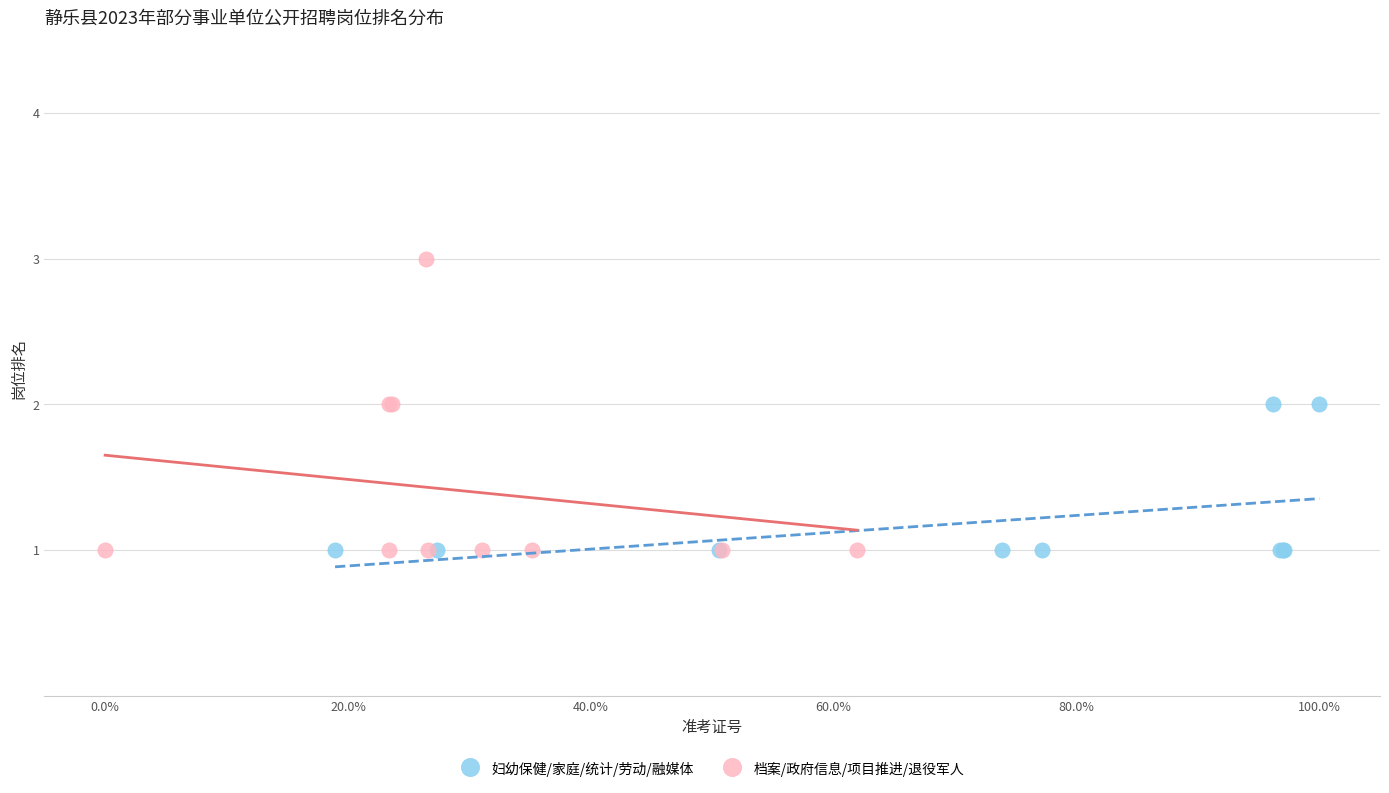

Which series has the widest spread of Y values?

档案/政府信息/项目推进/退役军人